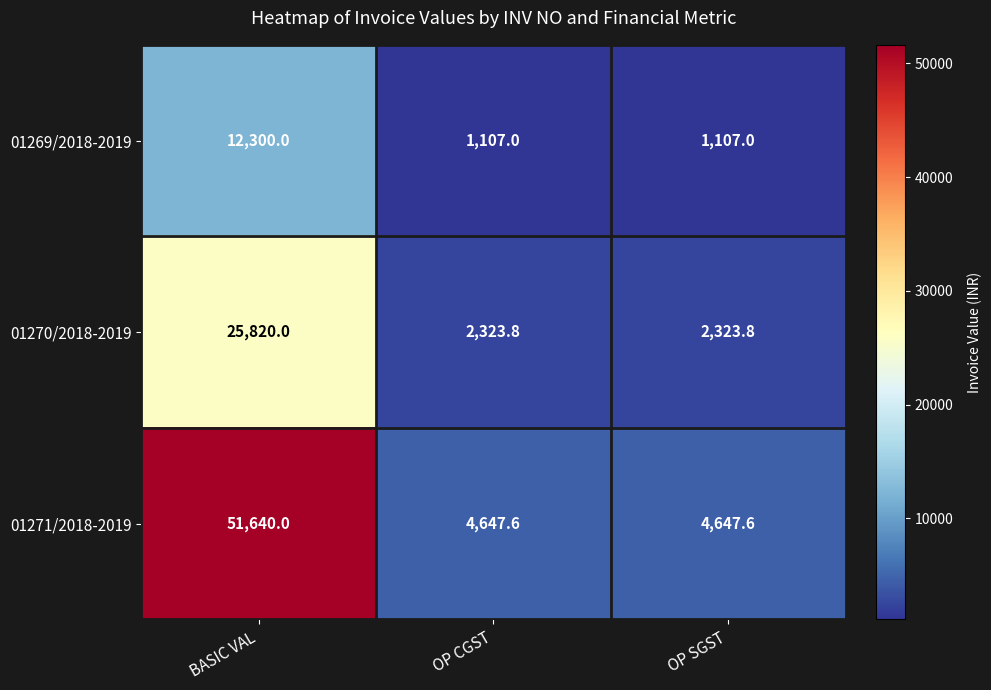

Which series has the largest range (max minus min)?

01271/2018-2019